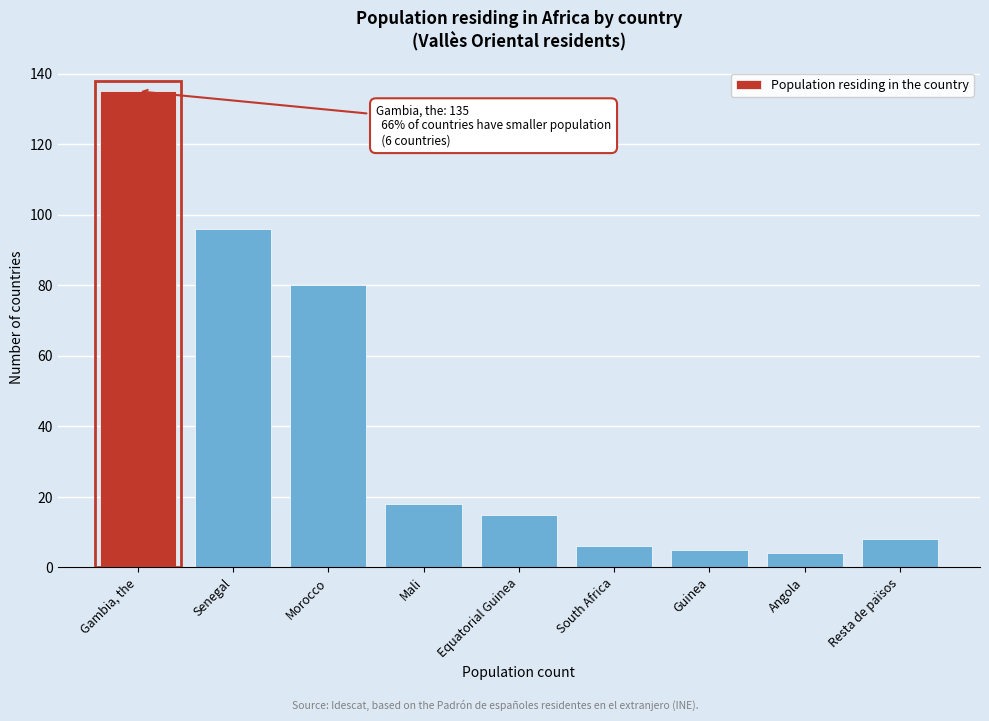

Reading right to left, list all the values displayed in this chart.

8	4	5	6	15	18	80	96	135